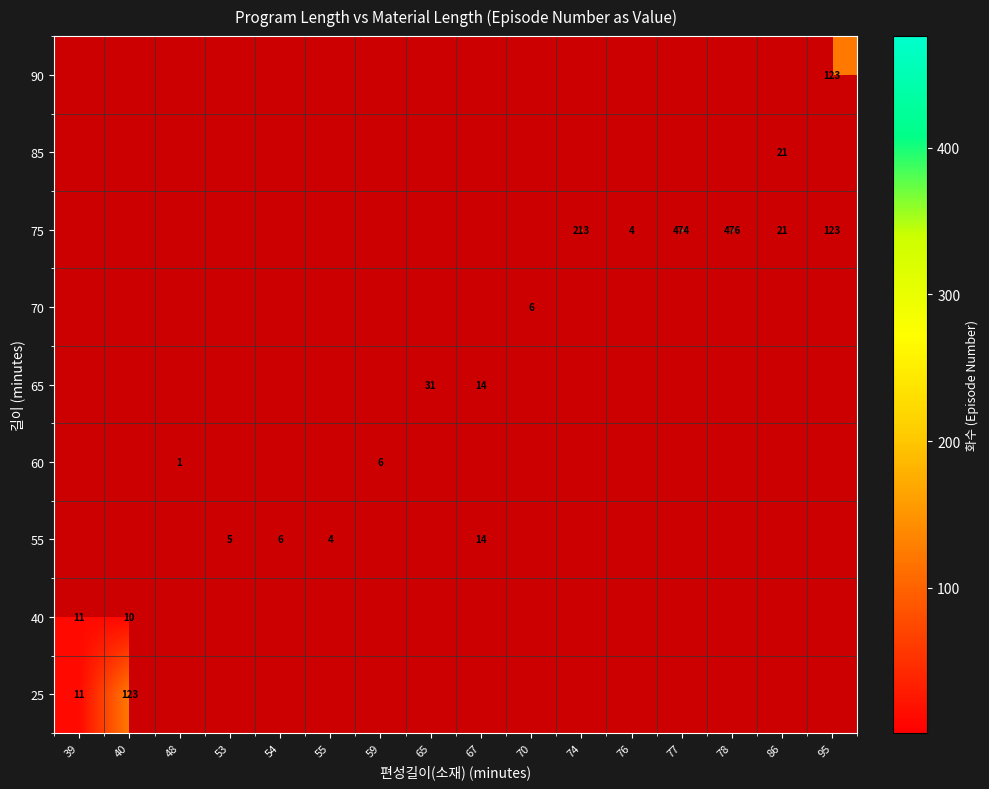

Count the number of categories in the chart.

16